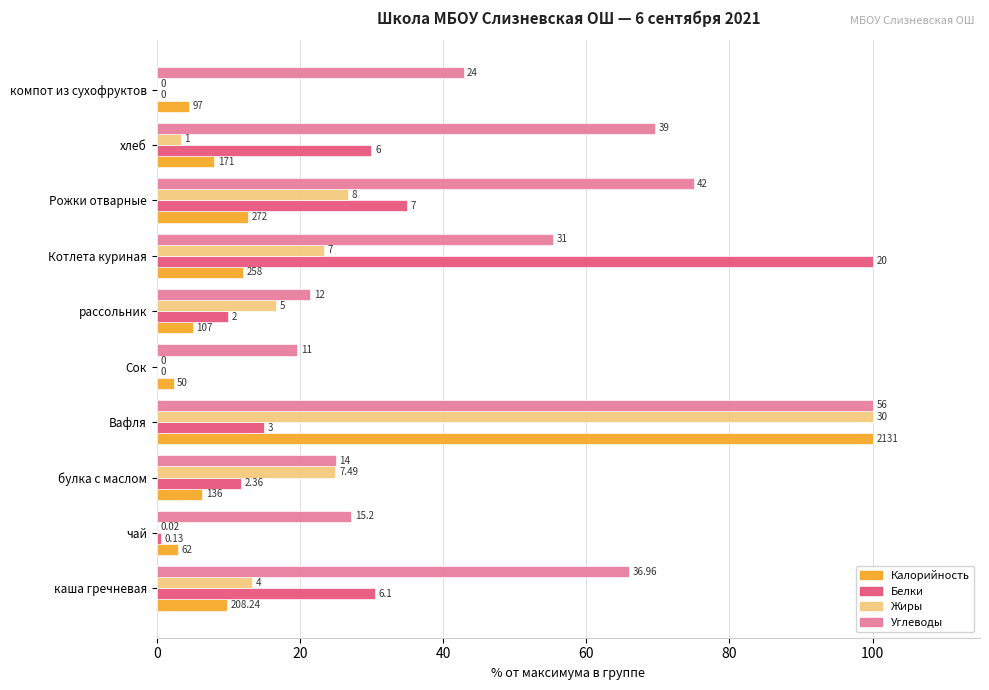

What are all the series names shown in the legend?

Калорийность, Белки, Жиры, Углеводы